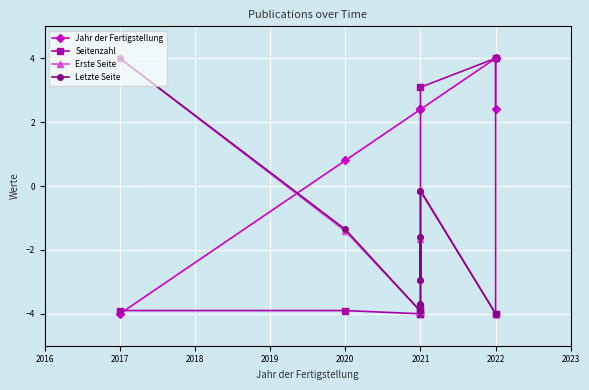

True or false: Letzte Seite and Erste Seite intersect in this chart.

True